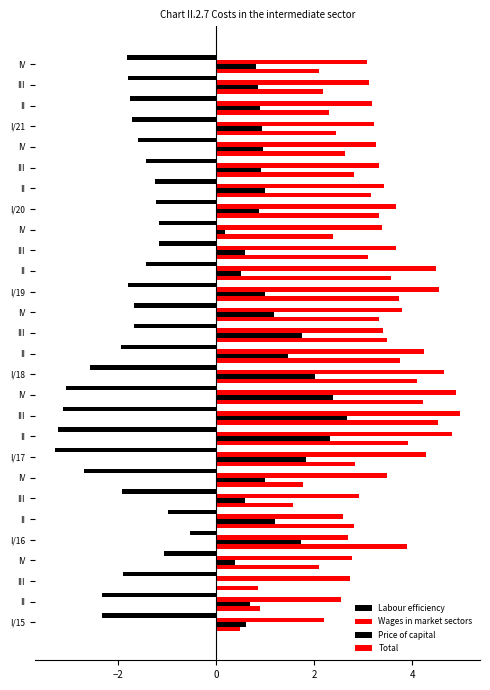

How many data points in Total are above 2?

23